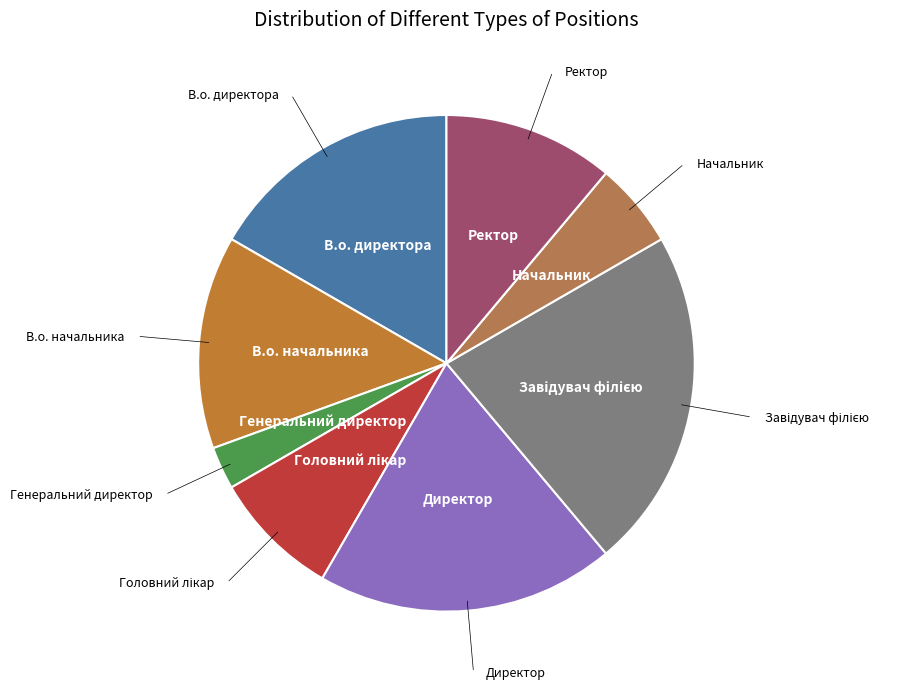

Is there a majority slice in this chart?

No